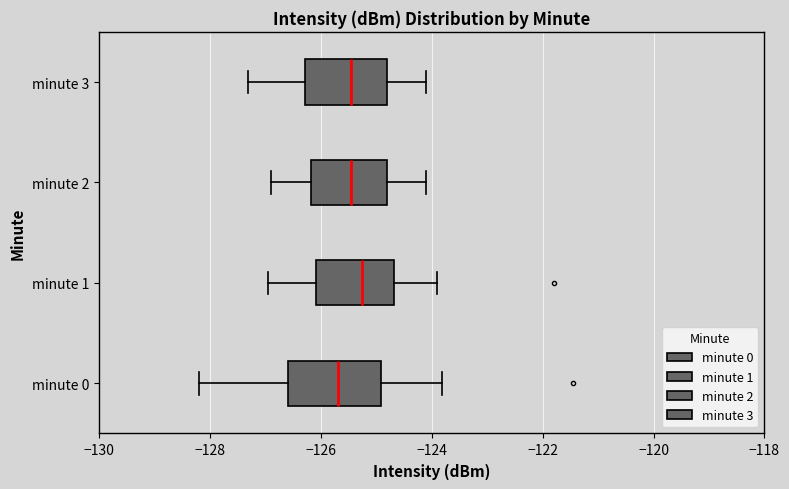

Reading bottom to top, transcribe this box plot: for each box, give where its median line is, the range the box spans, and where its two whiskers end, as read against the x-axis. The values are not printed on the chart, so give them approximately, as read against the axis.

minute 0: median -125.6, box -126.6 to -125.0, whiskers -128.2 to -123.8
minute 1: median -125.2, box -126.0 to -124.6, whiskers -127.0 to -123.8
minute 2: median -125.4, box -126.2 to -124.8, whiskers -126.8 to -124.0
minute 3: median -125.4, box -126.2 to -124.8, whiskers -127.2 to -124.0